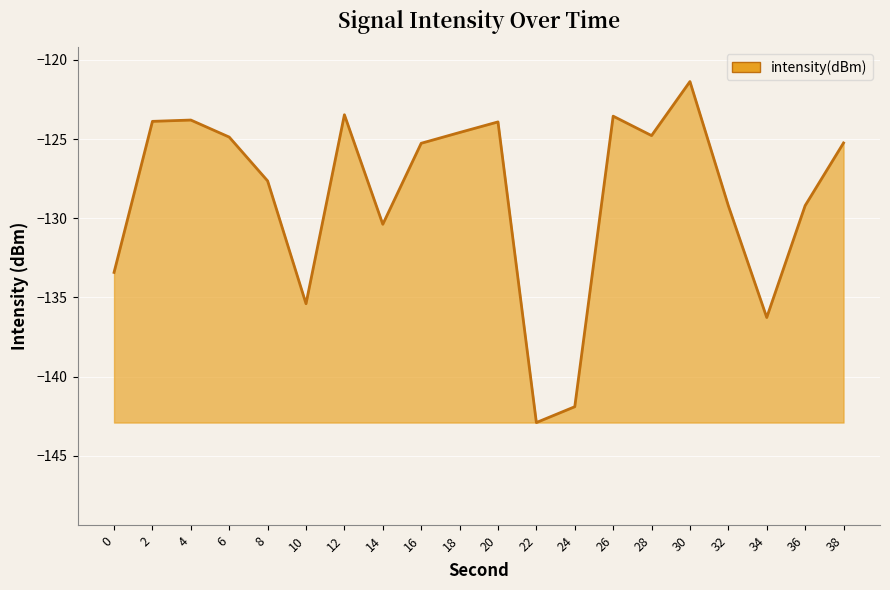

Read the value at 14.

-130.4